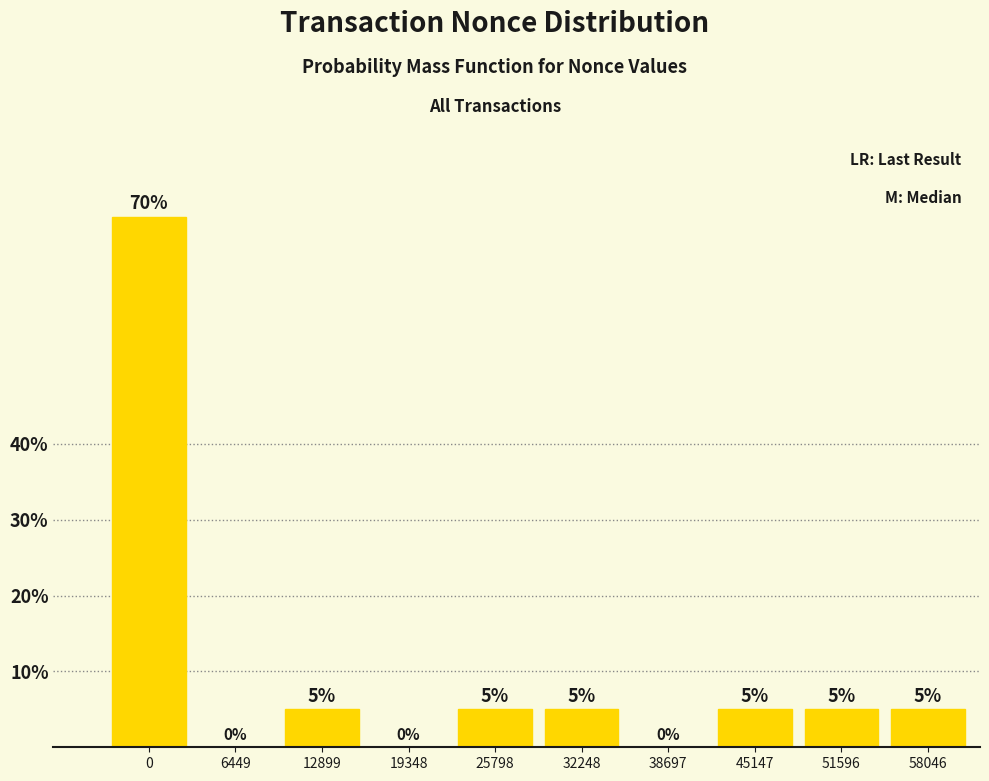

Reading right to left, what are all the values shown in this chart?

58046=5	51596=5	45147=5	38697=0	32248=5	25798=5	19348=0	12899=5	6449=0	0=70